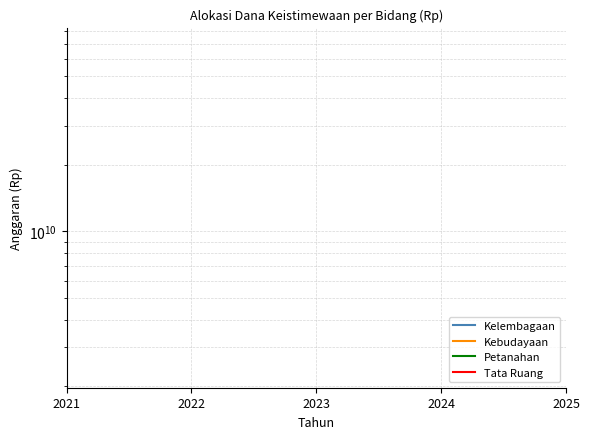

The Tata Ruang series shows 35067657291.7 at 2024. True or false?

False